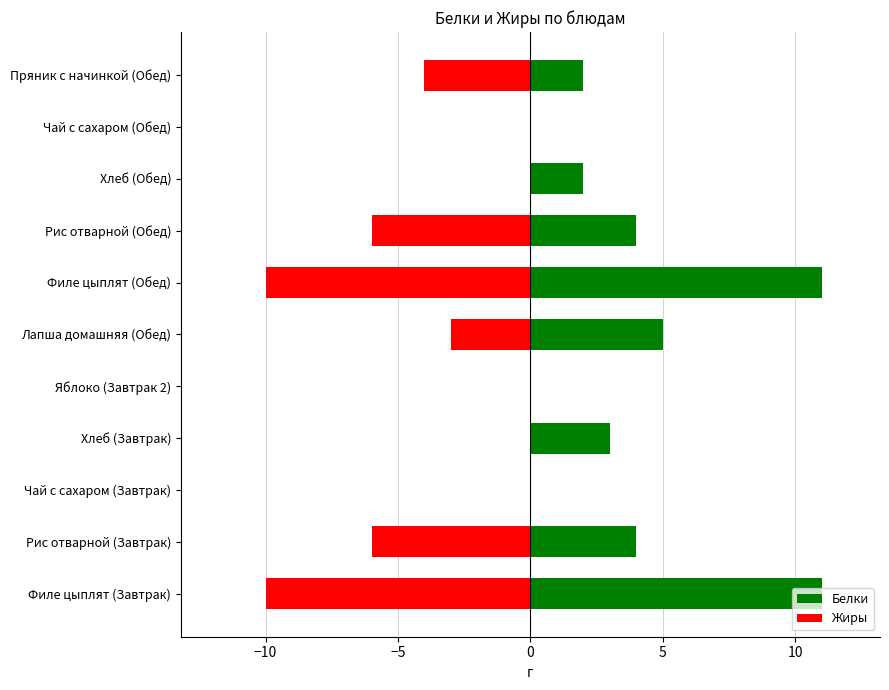

True or false: Белки has a value of 2 at Пряник с начинкой (Обед).

True